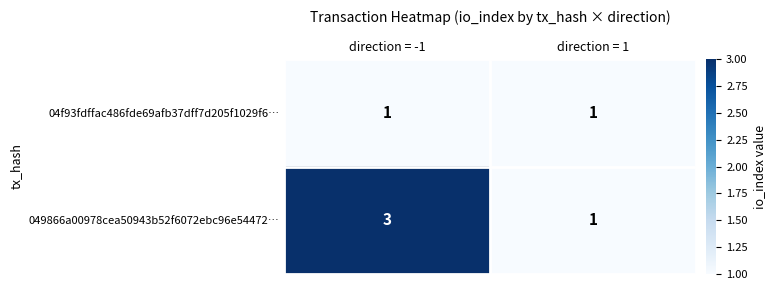

What is the sum of the 049866a00978cea50943b52f6072ebc96e54472… values at direction = -1 and direction = 1?

4